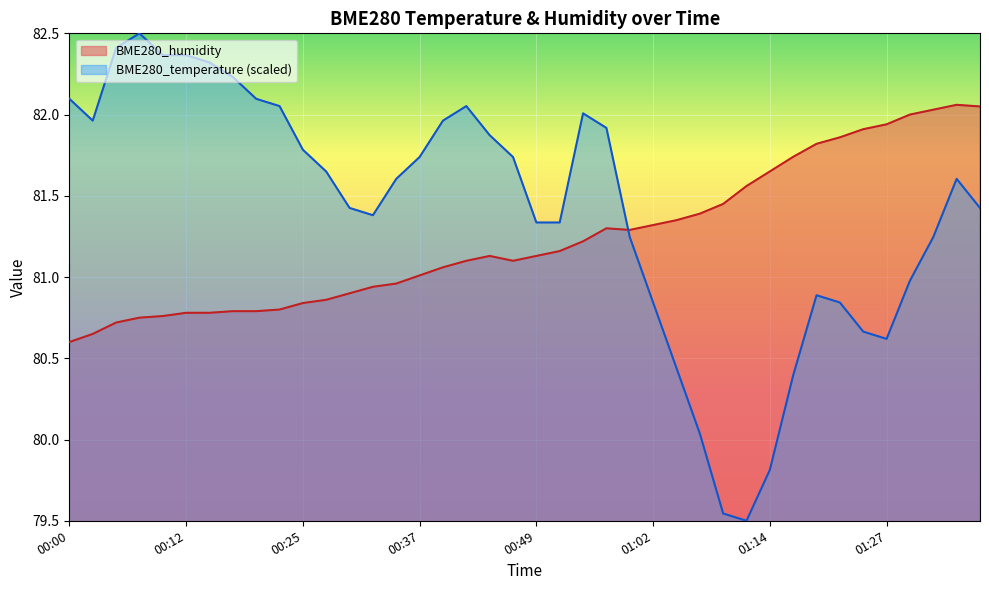

Reading left to right, transcribe all the data shown in this chart.

BME280_temperature: 00:00=82.1	00:02=82.0	00:05=82.4	00:07=82.5	00:10=82.4	00:12=82.4	00:15=82.3	00:17=82.2	00:20=82.1	00:22=82.1	00:25=81.8	00:27=81.6	00:30=81.4	00:32=81.4	00:35=81.6	00:37=81.7	00:39=82.0	00:42=82.1	00:44=81.9	00:47=81.7	00:49=81.3	00:52=81.3	00:54=82.0	00:57=81.9	00:59=81.2	01:02=80.8	01:04=80.4	01:07=80.0	01:09=79.5	01:12=79.5	01:14=79.8	01:17=80.4	01:19=80.9	01:22=80.8	01:25=80.7	01:27=80.6	01:30=81.0	01:32=81.2	01:35=81.6	01:38=81.4
BME280_humidity: 00:00=80.6	00:02=80.7	00:05=80.7	00:07=80.8	00:10=80.8	00:12=80.8	00:15=80.8	00:17=80.8	00:20=80.8	00:22=80.8	00:25=80.8	00:27=80.9	00:30=80.9	00:32=80.9	00:35=81.0	00:37=81.0	00:39=81.1	00:42=81.1	00:44=81.1	00:47=81.1	00:49=81.1	00:52=81.2	00:54=81.2	00:57=81.3	00:59=81.3	01:02=81.3	01:04=81.3	01:07=81.4	01:09=81.5	01:12=81.6	01:14=81.7	01:17=81.7	01:19=81.8	01:22=81.9	01:25=81.9	01:27=81.9	01:30=82.0	01:32=82.0	01:35=82.1	01:38=82.0